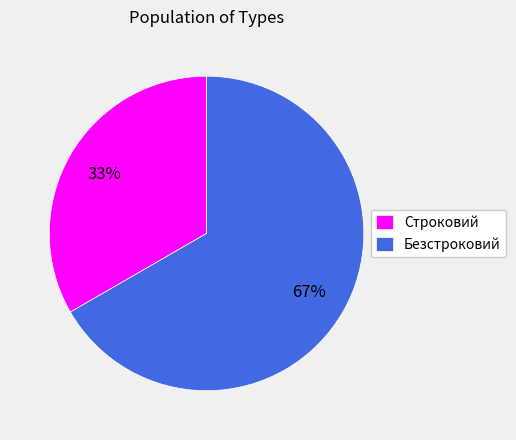

To the nearest percent, what is the average slice percentage?

50%